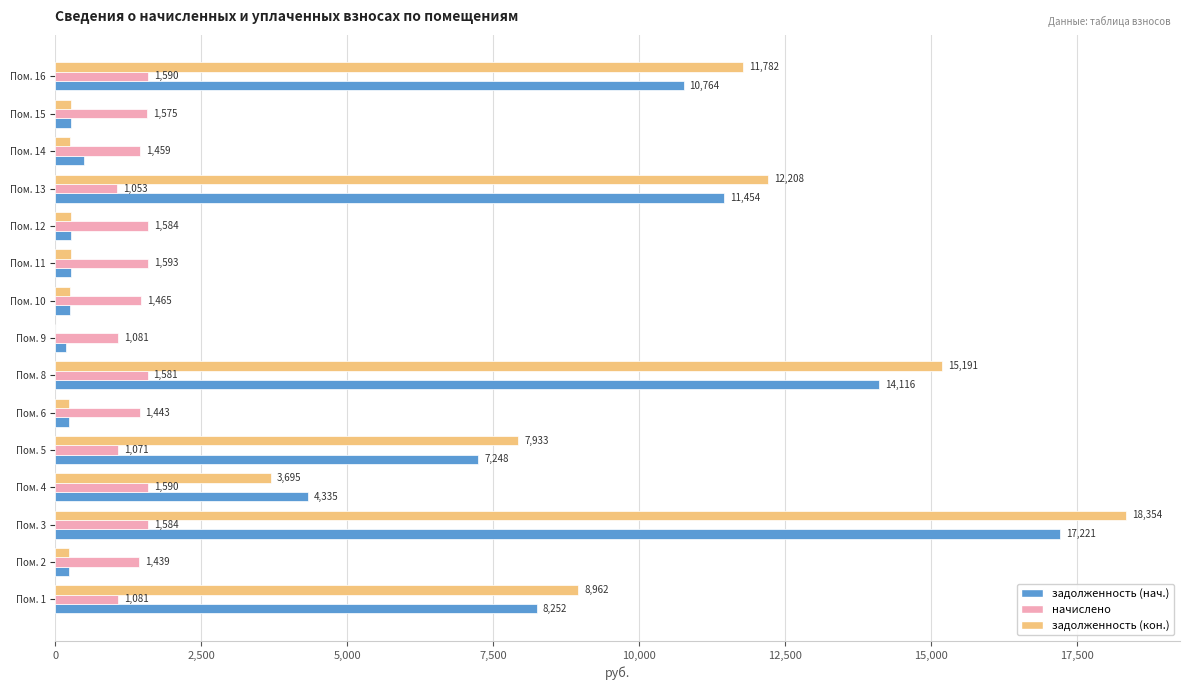

True or false: задолженность (кон.) has a value of 262.5 at Пом. 15.

True